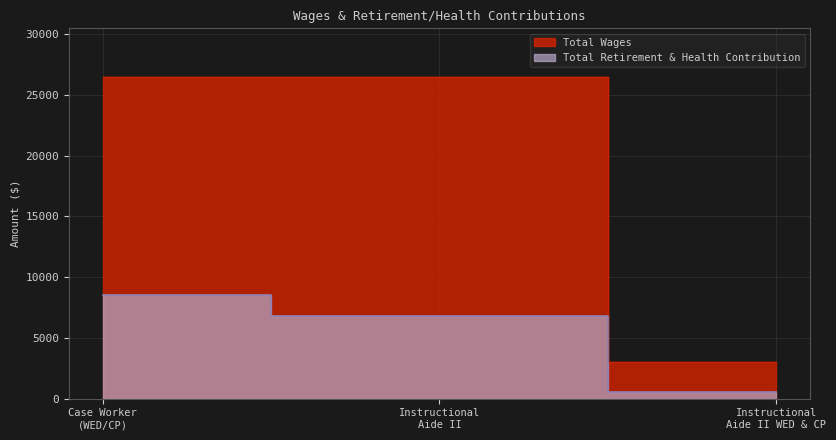

Which series has the largest total across all categories?

Total Wages